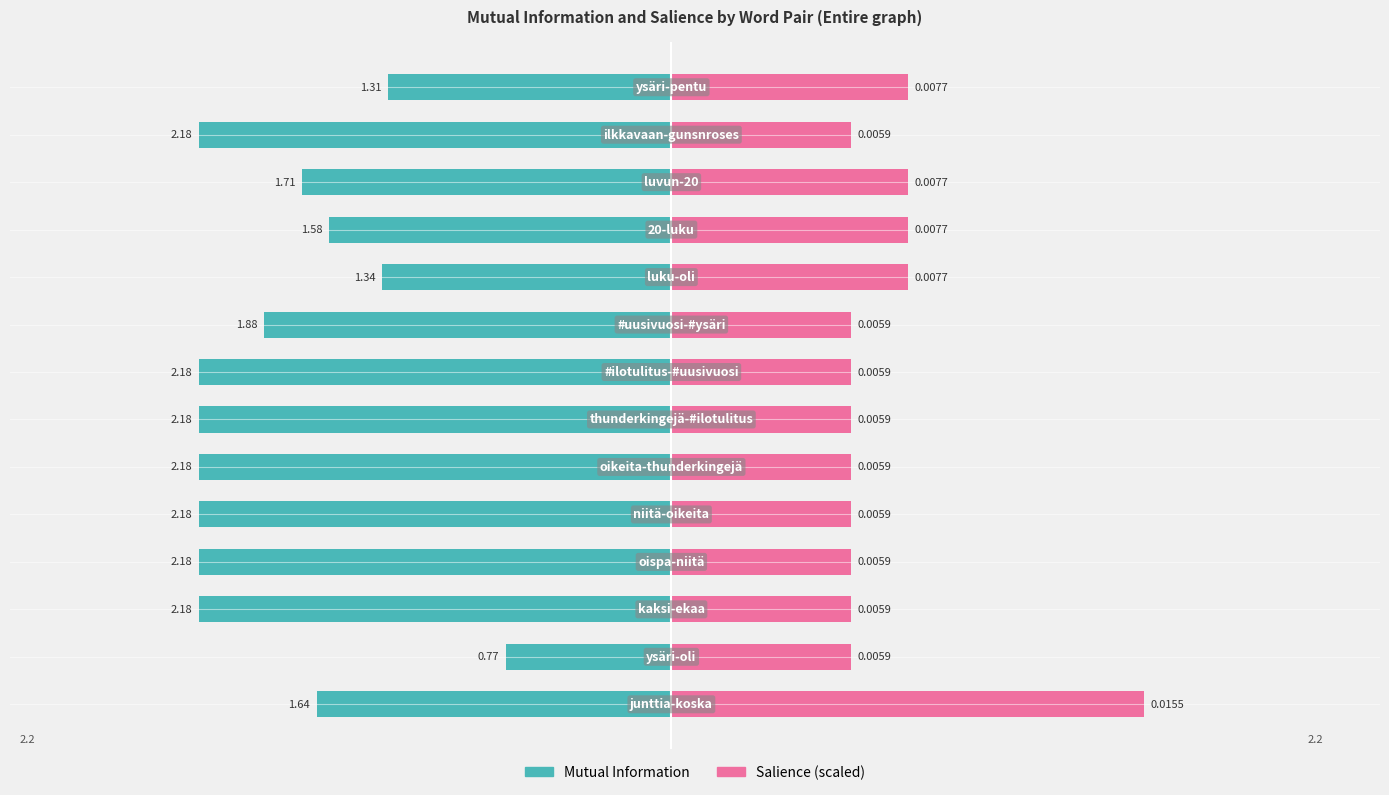

The Salience series shows 0.5 at 2. True or false?

False